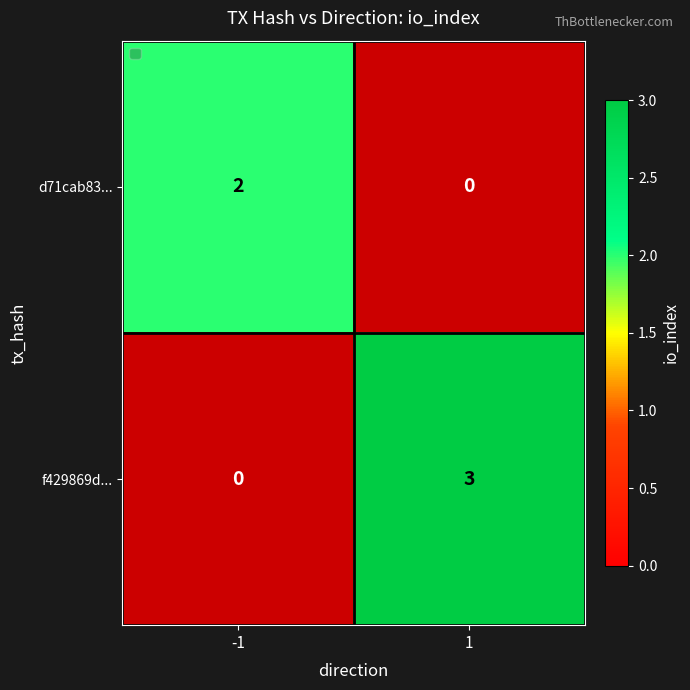

At -1, list the series in order from largest to smallest.

d71cab83..., f429869d...